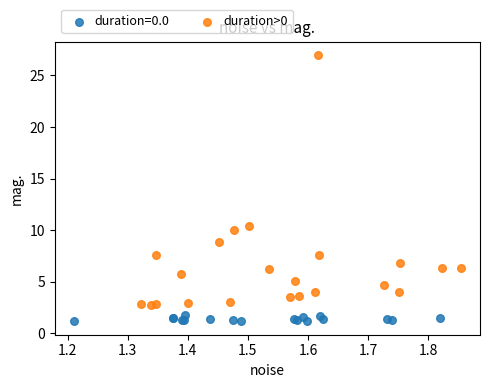

Which series has the widest spread of Y values?

duration>0